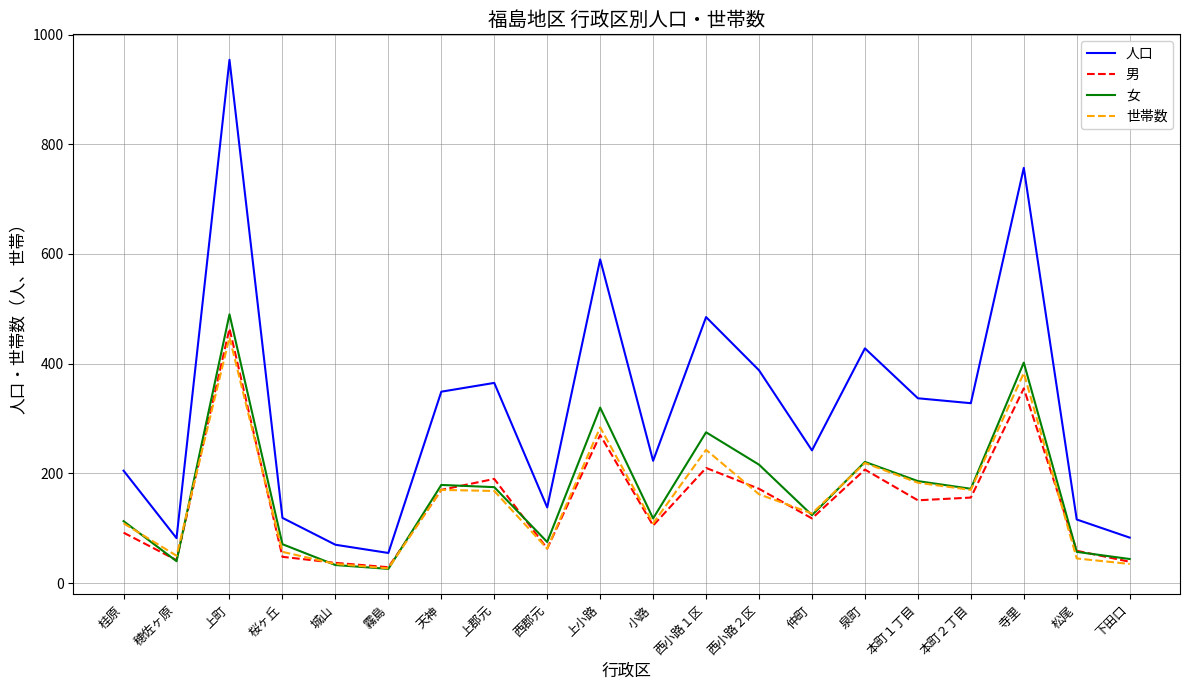

True or false: 男 has more than 0 points higher than both neighbors.

True